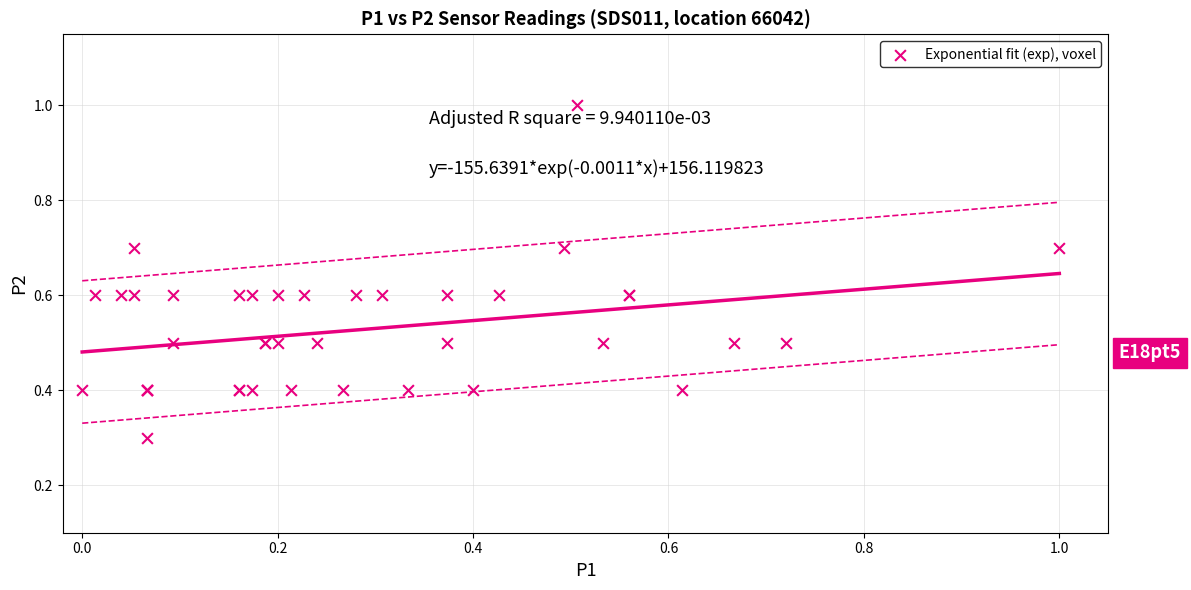

What Y value in the scatter plot is closest to 0?

0.3